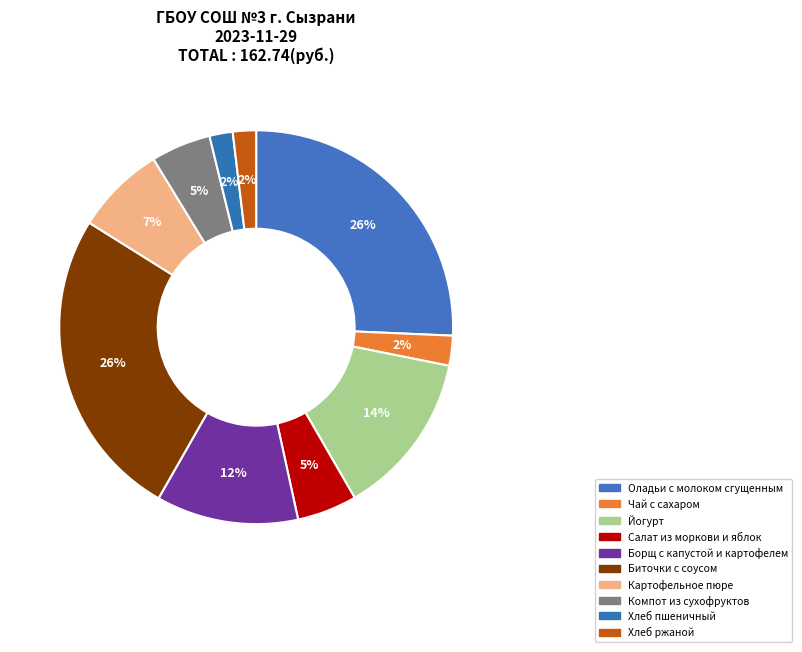

How many slices are in this pie chart?

10